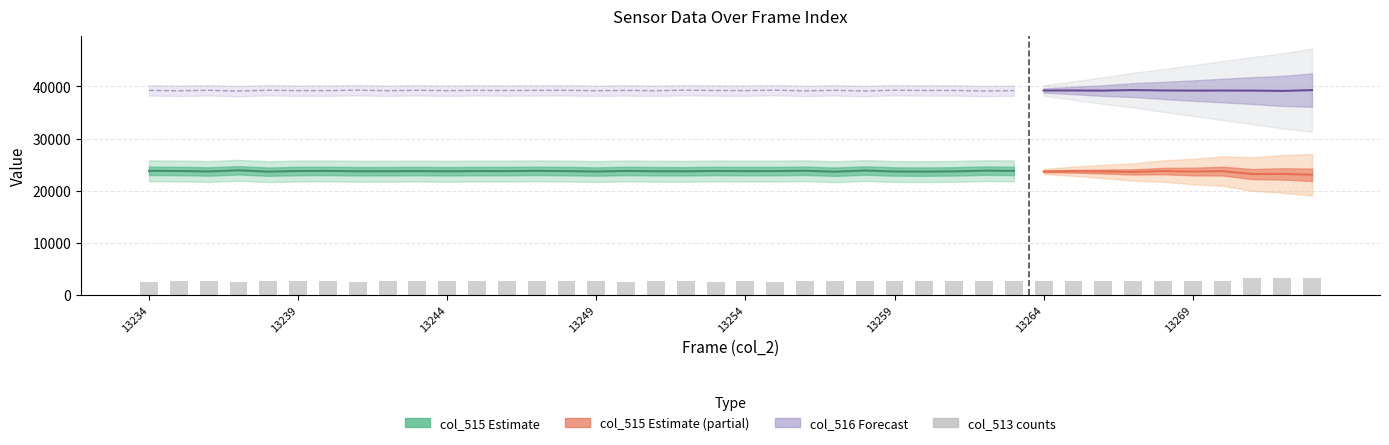

Reading left to right, list all the values displayed in this chart.

col_515: 23798	23767	23672	23903	23636	23764	23784	23712	23723	23750	23706	23754	23748	23793	23748	23662	23783	23721	23705	23777	23739	23754	23811	23626	23858	23666	23643	23690	23830	23788	23664	23718	23666	23585	23755	23660	23742	23178	23207	23041
col_516: 39247	39174	39261	39116	39274	39198	39206	39290	39182	39267	39192	39253	39218	39250	39260	39178	39244	39177	39288	39223	39209	39288	39151	39260	39120	39287	39228	39232	39132	39200	39229	39229	39205	39310	39234	39206	39218	39208	39147	39302
col_513: 2490	2594	2602	2516	2625	2573	2545	2533	2630	2593	2576	2642	2666	2593	2630	2695	2508	2637	2542	2535	2587	2493	2573	2649	2557	2582	2664	2613	2573	2547	2642	2588	2664	2640	2546	2669	2575	3149	3181	3192